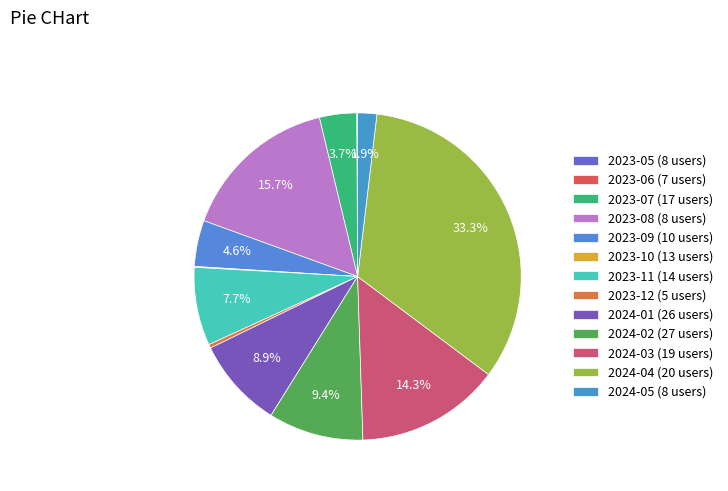

How many segments does this pie chart have?

13